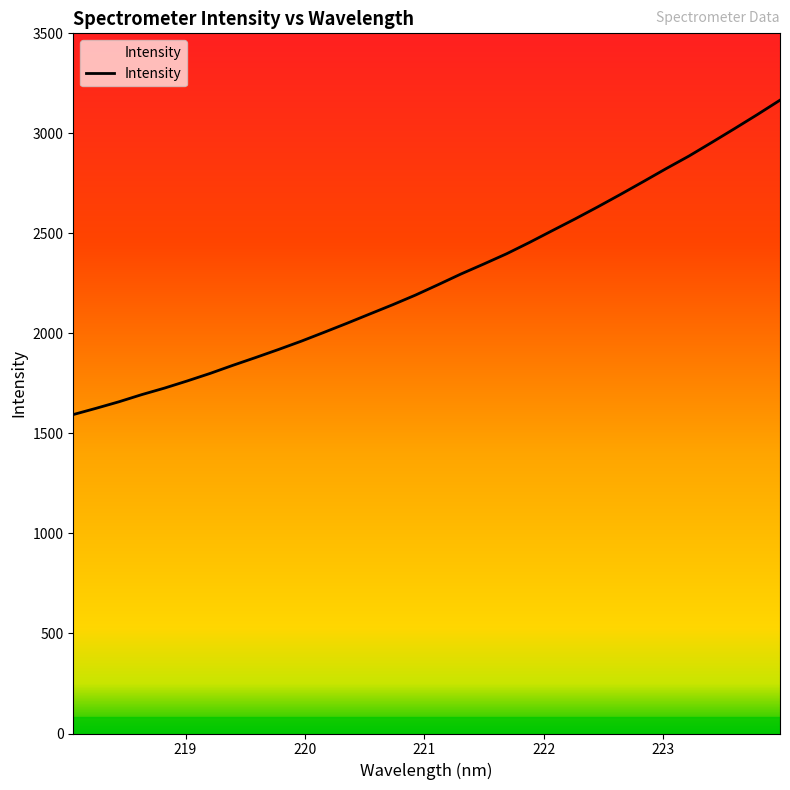

What is the smallest value displayed?

1594.3